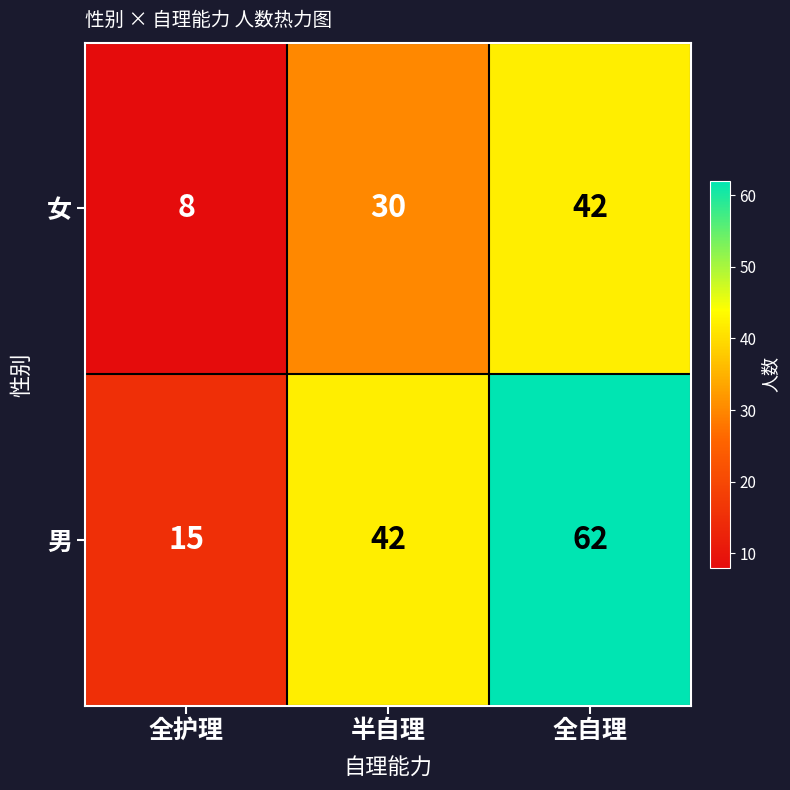

What is the spread (max minus min) of values at 半自理?

12